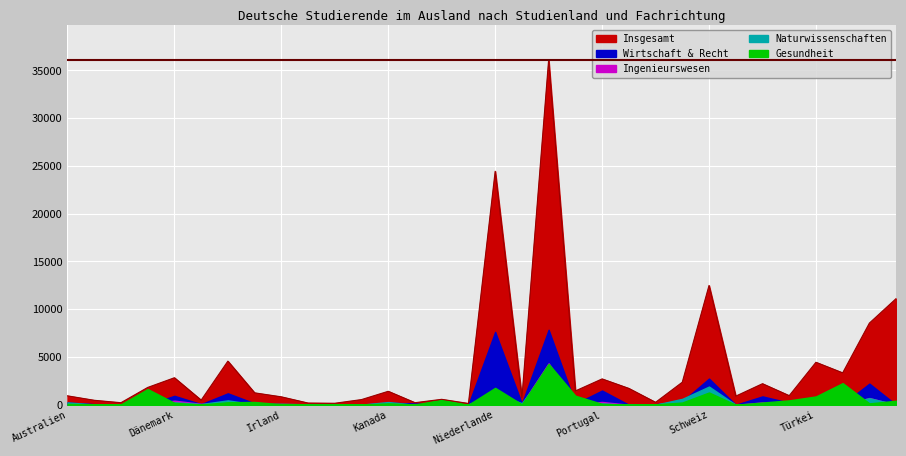

True or false: Wirtschaft, Verwaltung und Recht has a value of 35.6 at Russische Föderation.

False